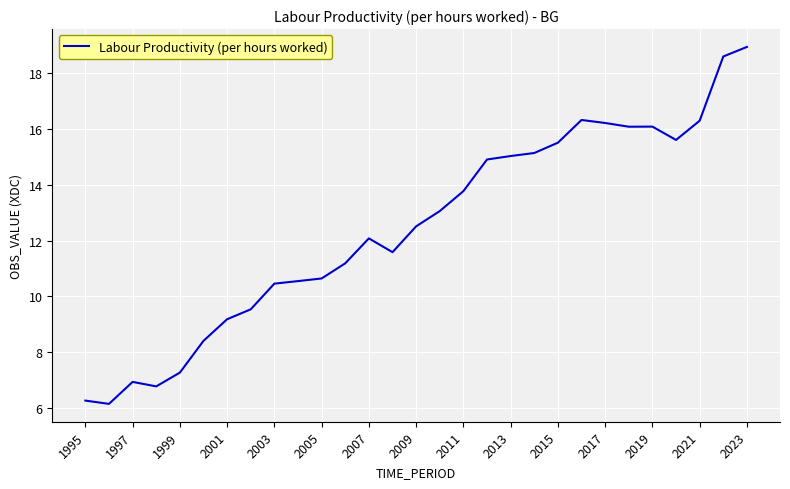

What is the difference between the maximum and minimum values?

12.8